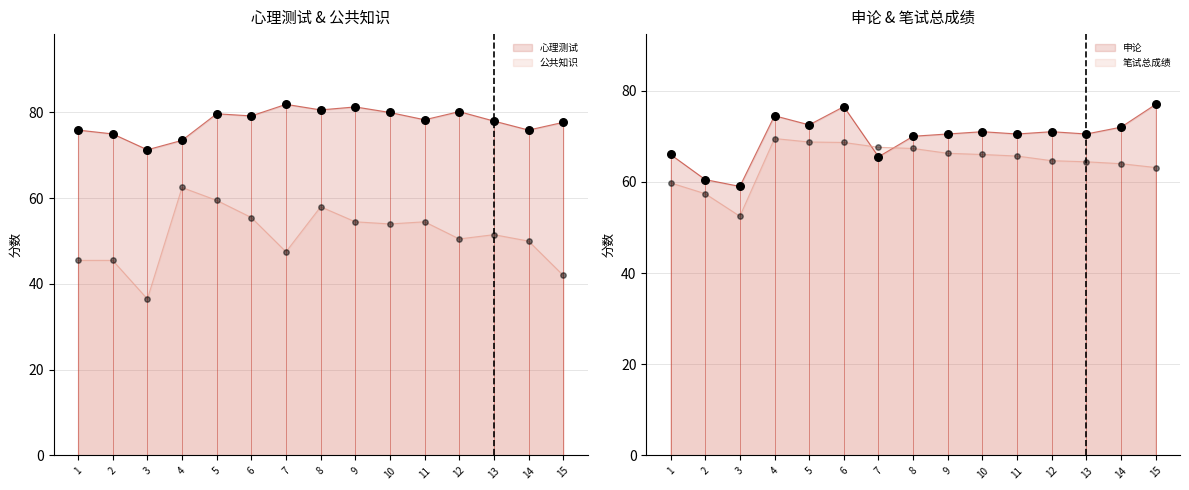

Which series has the largest total across all categories?

心理测试